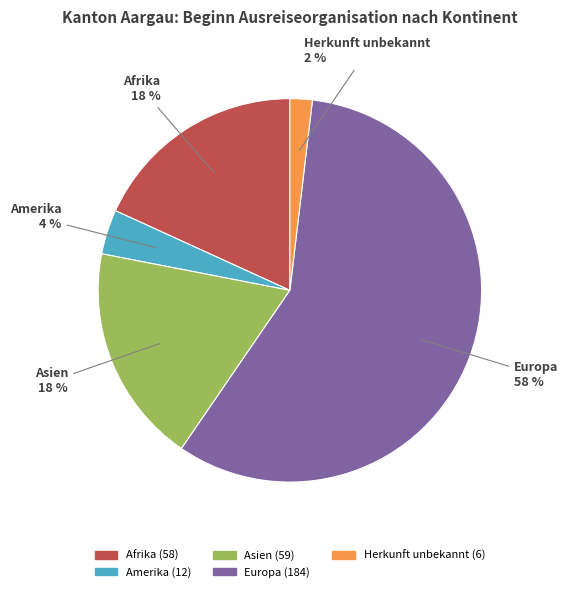

To the nearest percent, what is the difference between the largest and smallest slice percentages?

56%